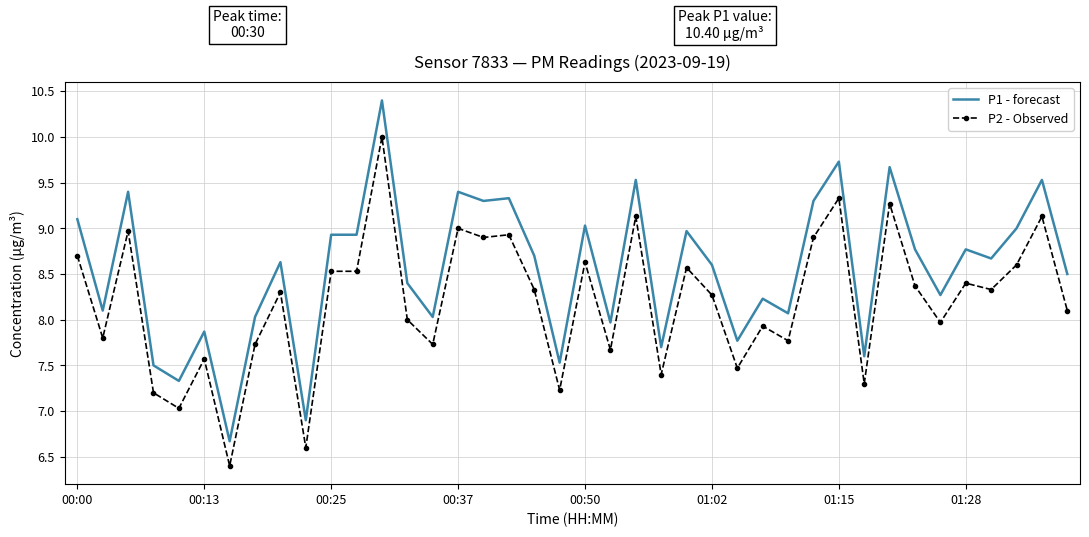

Which series has the largest total across all categories?

P1 - forecast